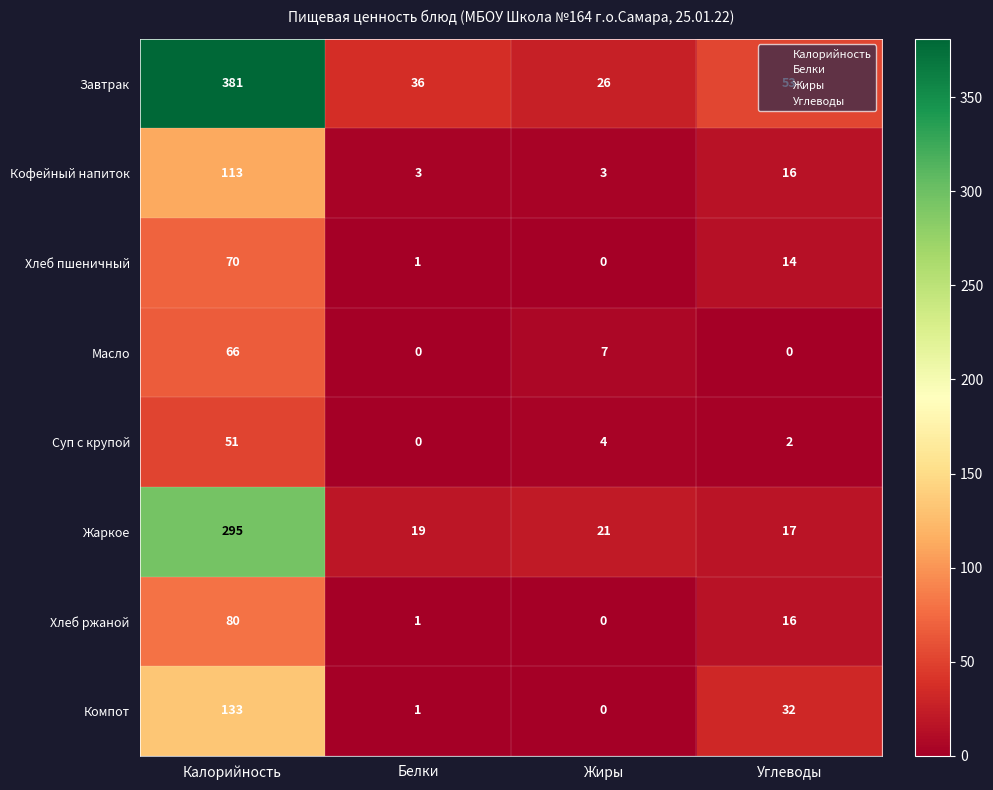

What is the total value across all series at Белки?

61